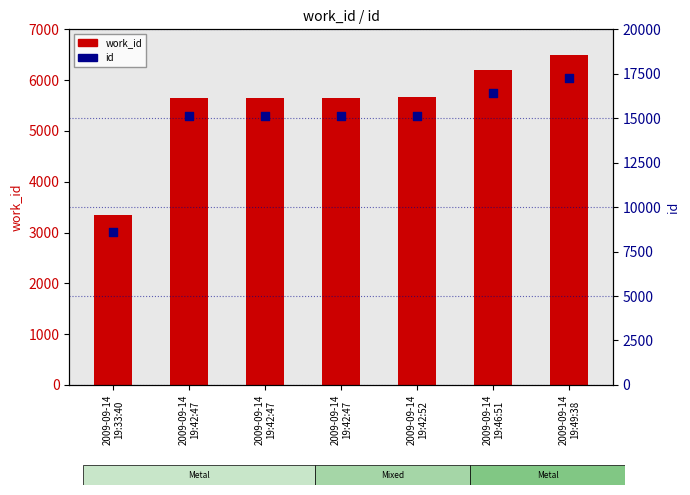

Which series has the largest total across all categories?

id